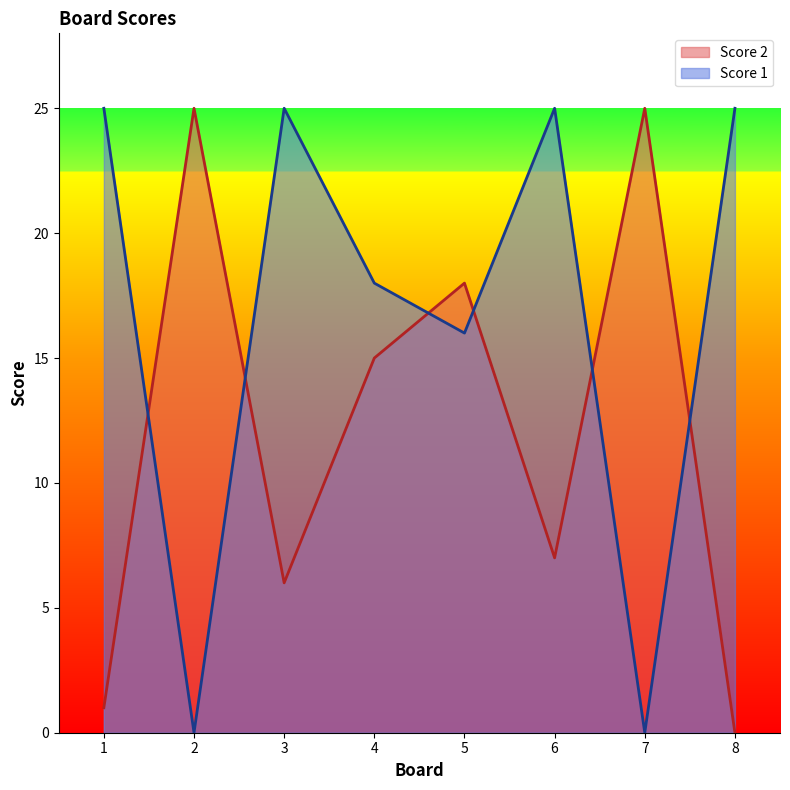

At how many categories does at least one series exceed 11?

8